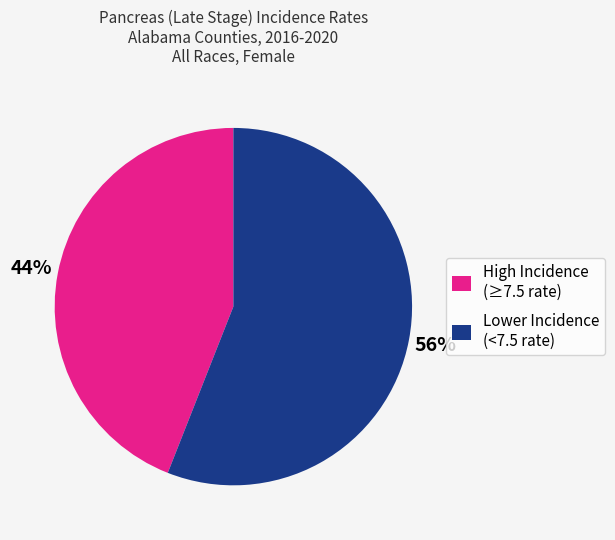

Combined, do High Incidence (≥7.5 rate) and Lower Incidence (<7.5 rate) account for over 50%?

Yes